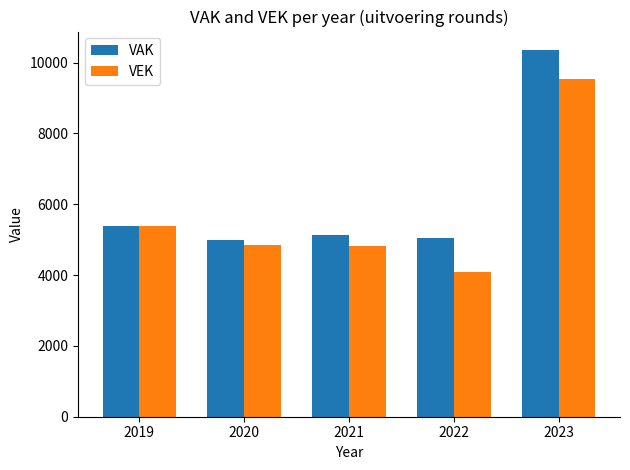

Is the value of VEK at 2020 greater than the value of VAK at 2023?

No